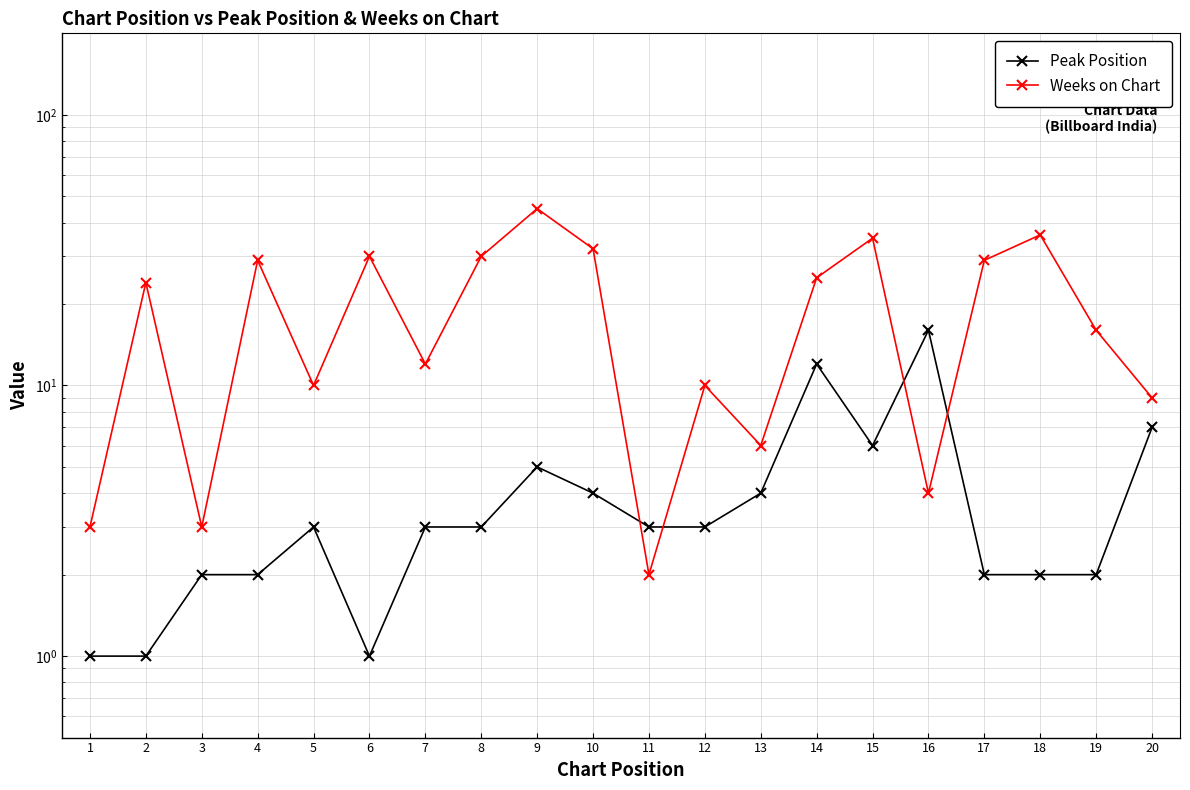

What is the minimum value shown in the chart?

1